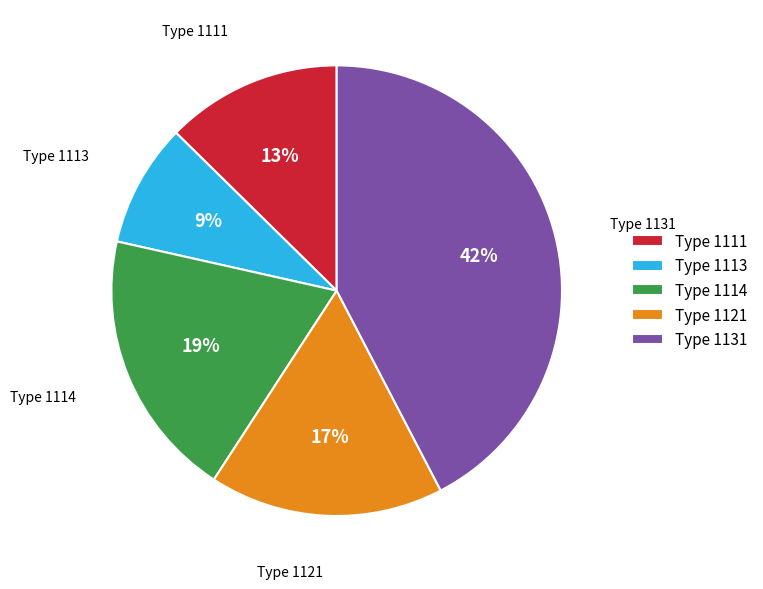

To the nearest percent, what is the average slice percentage?

20%